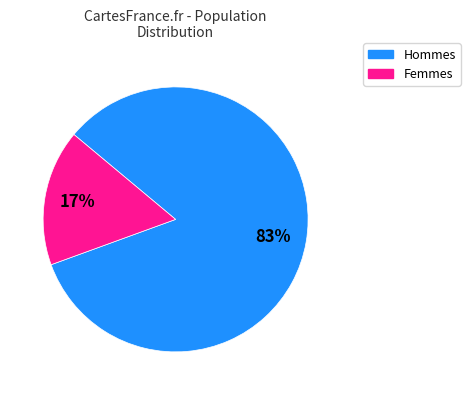

How many slices are in this pie chart?

2